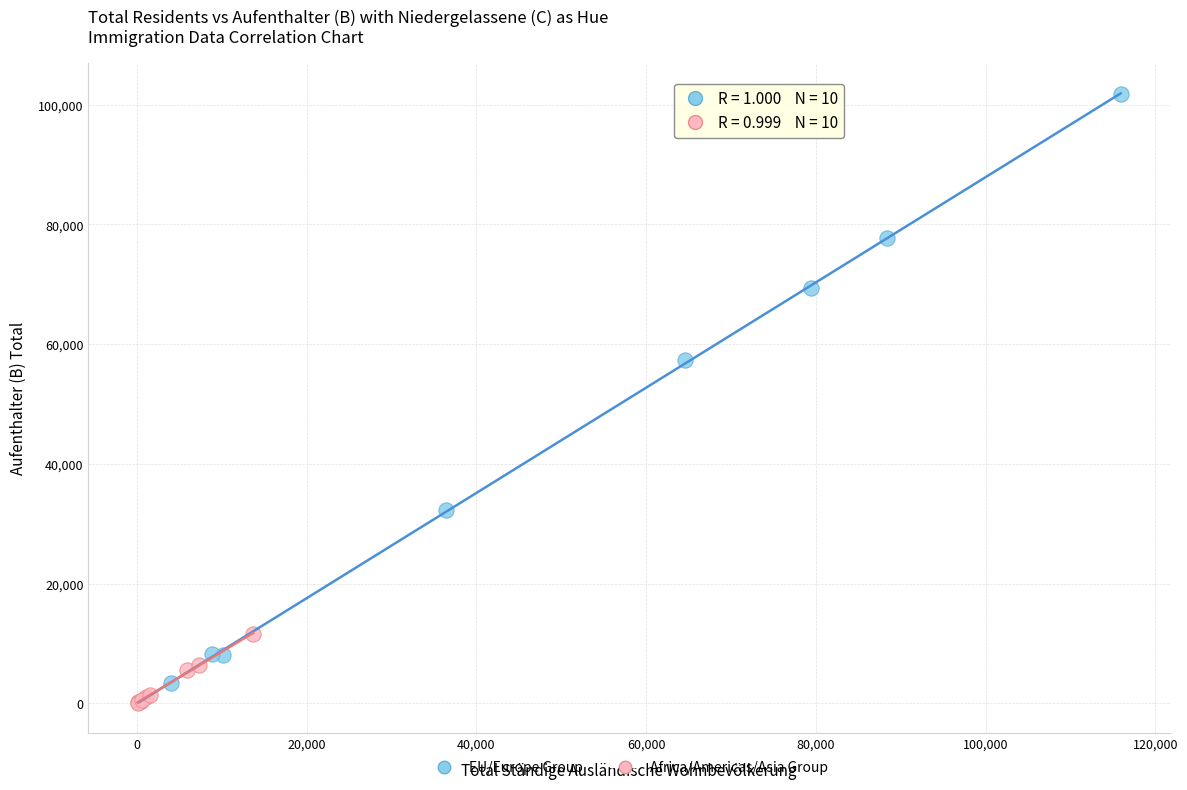

Which series has the largest Y range (max minus min)?

EU/Europe Group